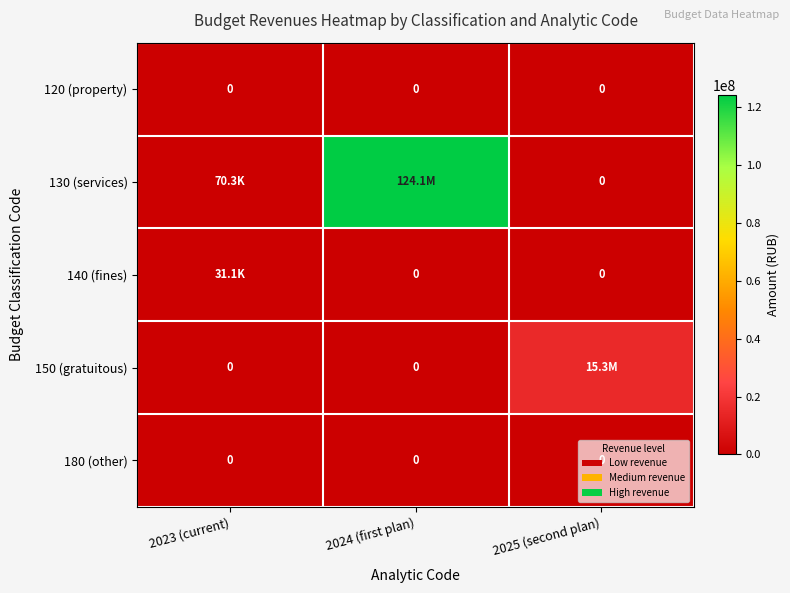

How many data points does each series have?

3